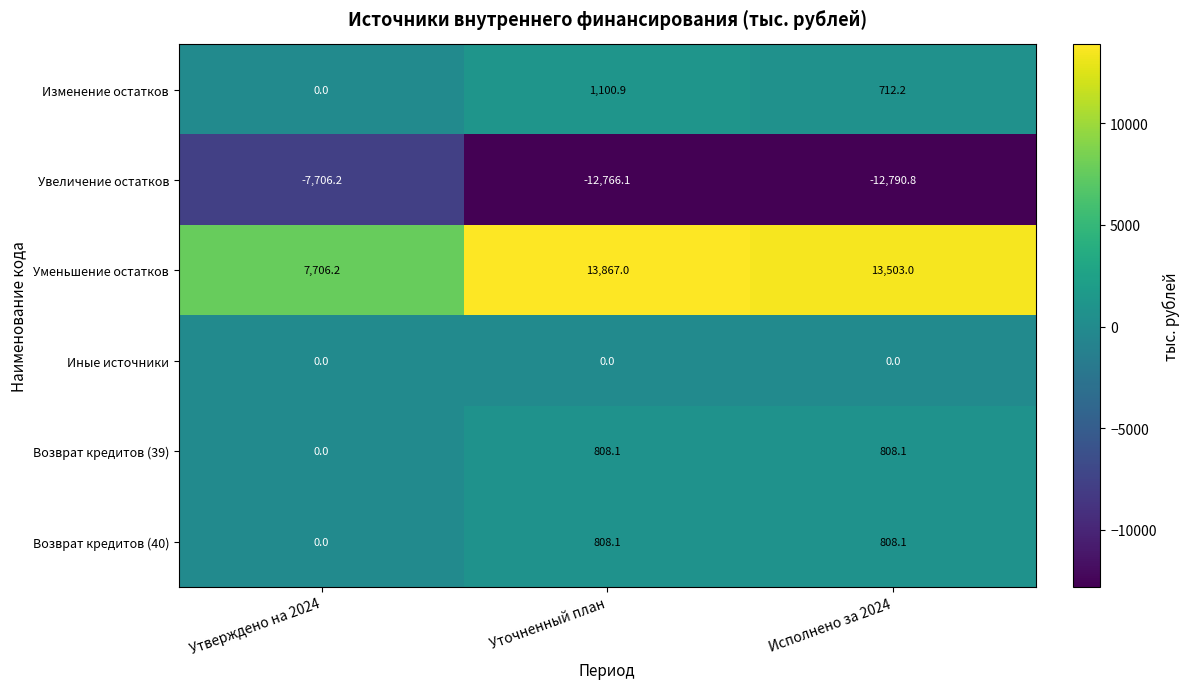

Reading left to right, list all the values displayed in this chart.

Изменение остатков: Утверждено на 2024=0.0	Уточненный план=1100.9	Исполнено за 2024=712.2
Увеличение остатков: Утверждено на 2024=-7706.2	Уточненный план=-12766.1	Исполнено за 2024=-12790.8
Уменьшение остатков: Утверждено на 2024=7706.2	Уточненный план=13867.0	Исполнено за 2024=13503.0
Иные источники: Утверждено на 2024=0.0	Уточненный план=0.0	Исполнено за 2024=0.0
Возврат кредитов (39): Утверждено на 2024=0.0	Уточненный план=808.1	Исполнено за 2024=808.1
Возврат кредитов (40): Утверждено на 2024=0.0	Уточненный план=808.1	Исполнено за 2024=808.1